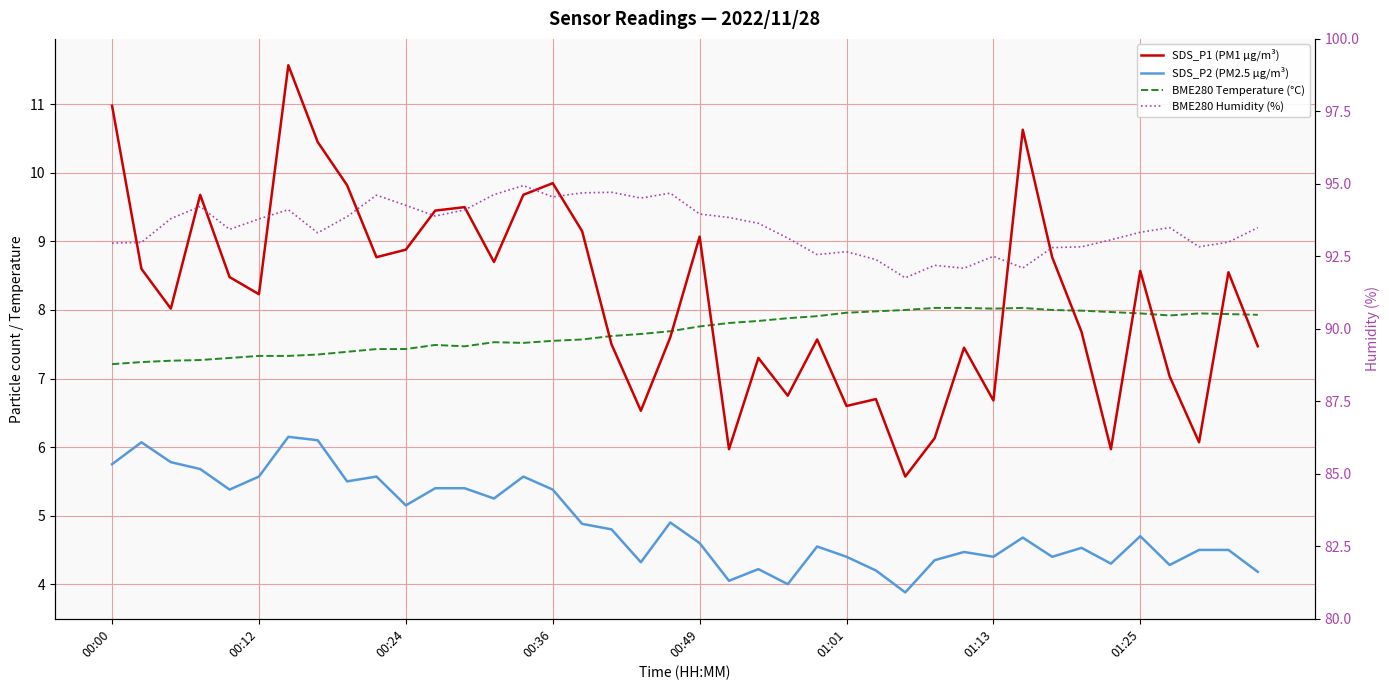

How many intersections are there between BME280 Temperature (°C) and SDS_P1 (PM1 µg/m³)?

9